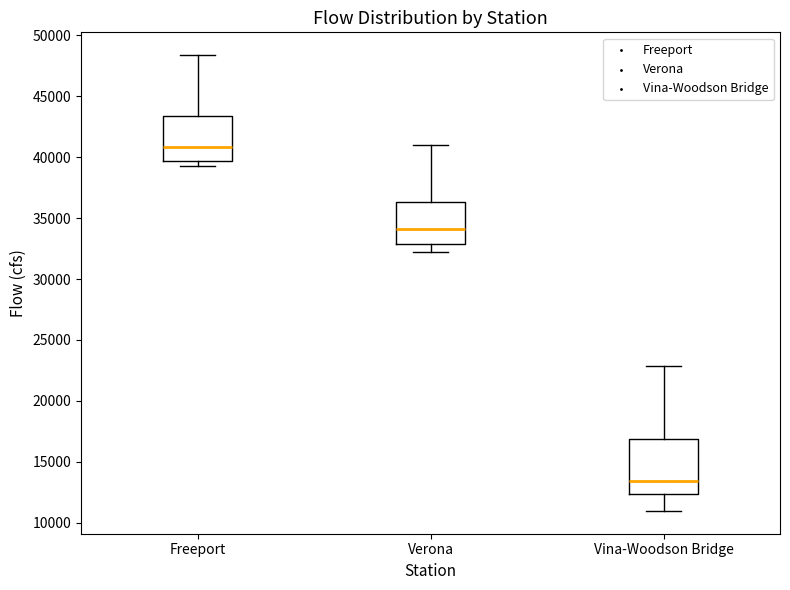

Which box is the tallest, from its lower edge to its upper edge?

Vina-Woodson Bridge